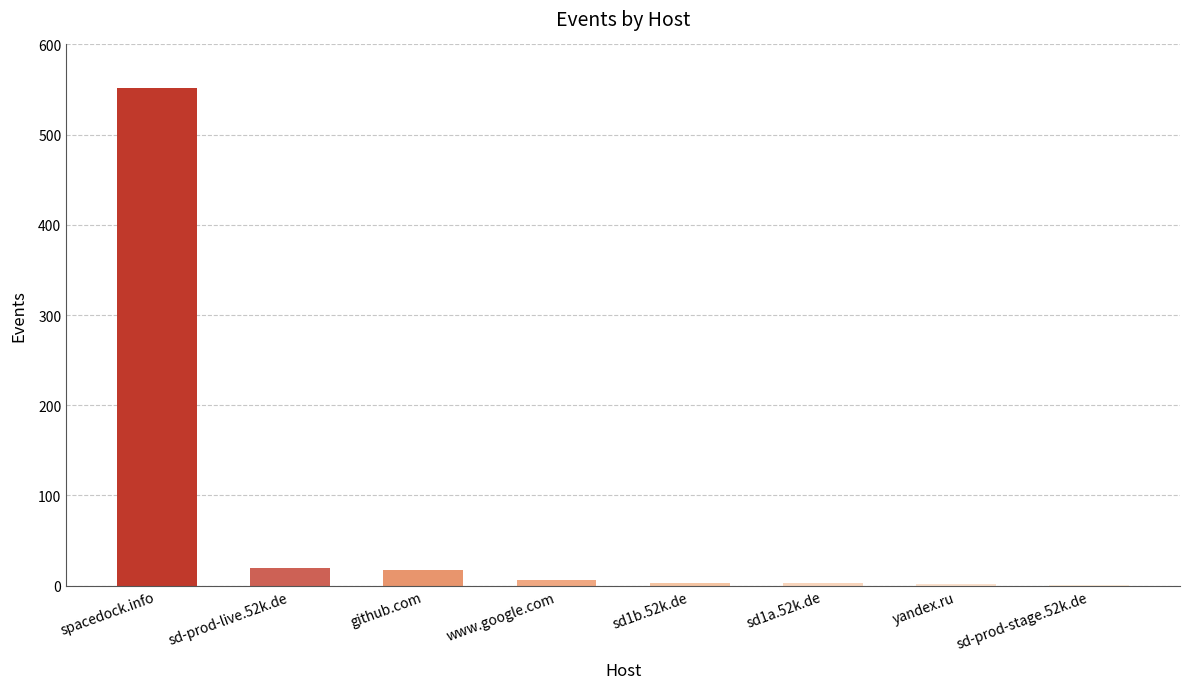

Is it true that the value at sd-prod-live.52k.de is 20?

True